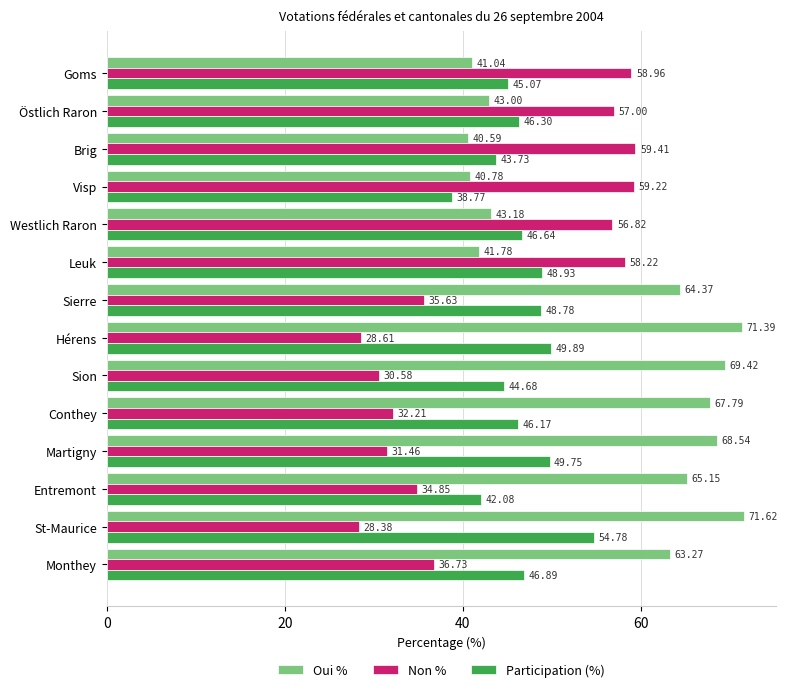

How many series are shown in this chart?

3